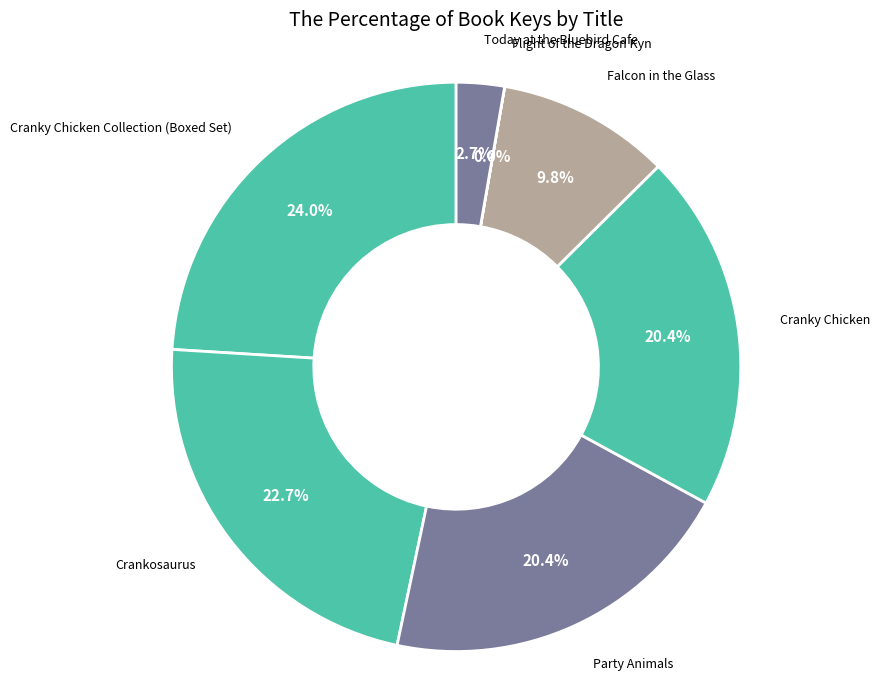

To the nearest percent, what is the average slice percentage?

14%